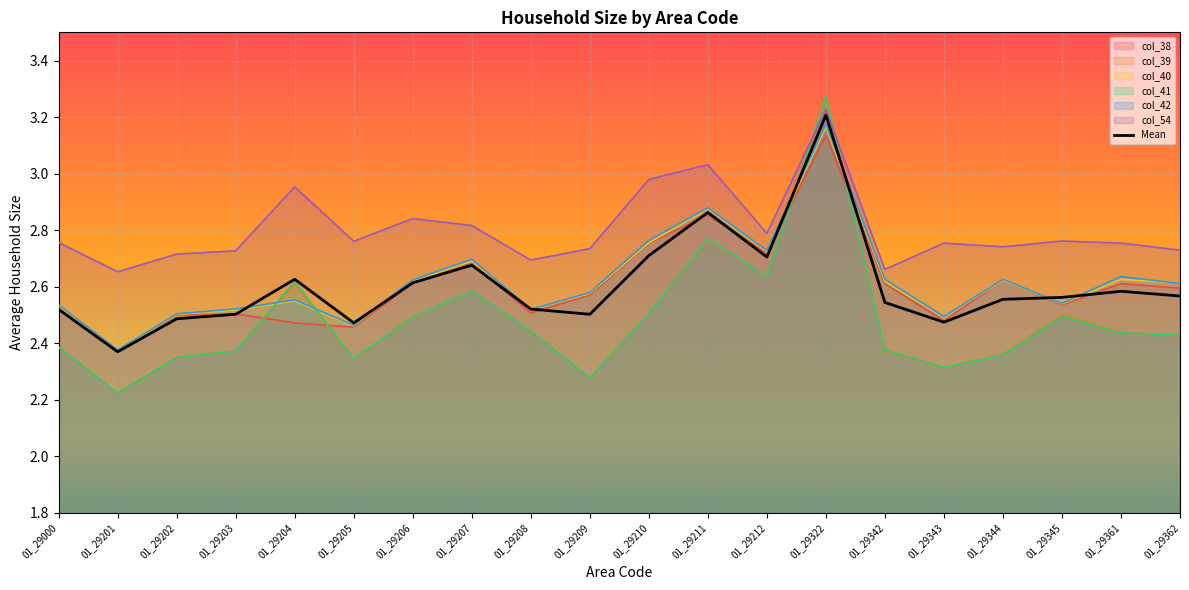

In col_40, how many points are higher than both neighbors (excluding endpoints)?

6